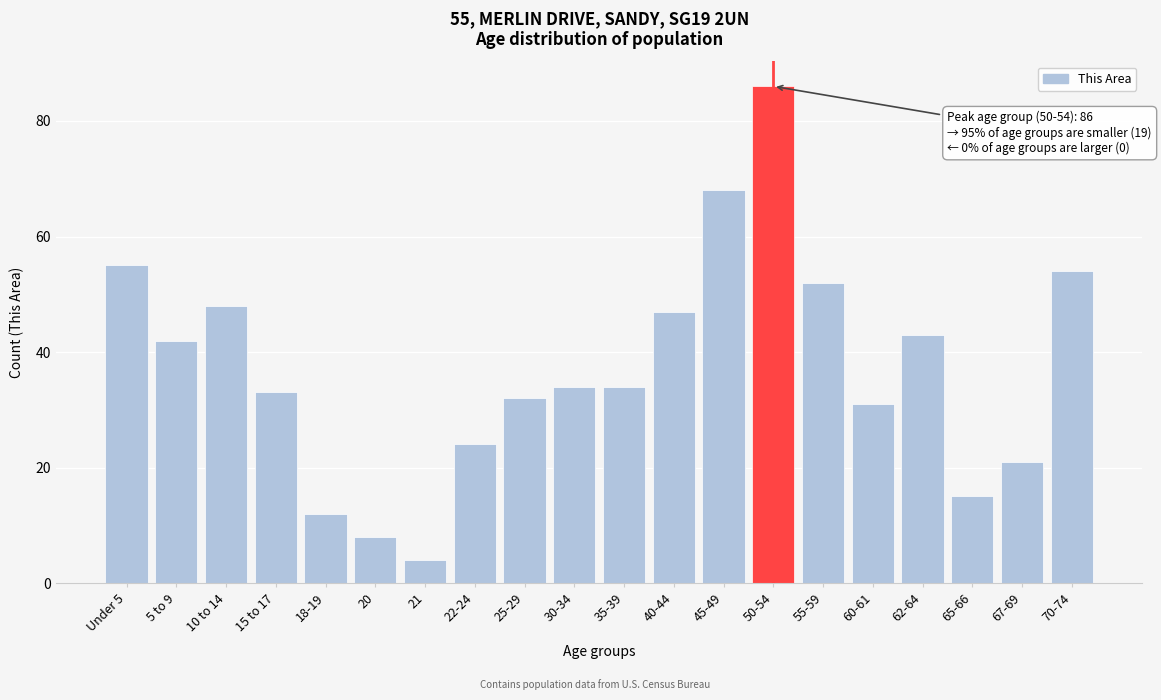

Reading left to right, transcribe all the data shown in this chart.

55	42	48	33	12	8	4	24	32	34	34	47	68	86	52	31	43	15	21	54